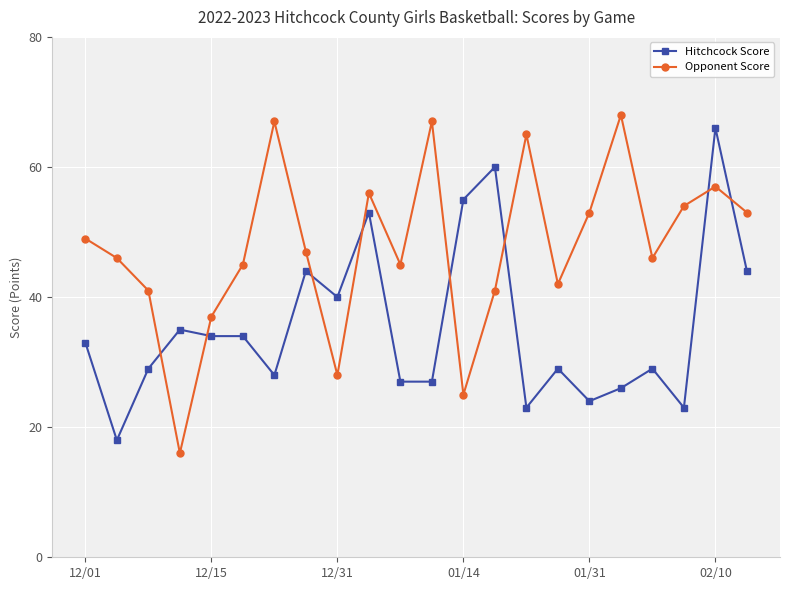

Which series has the largest range (max minus min)?

Opponent Score